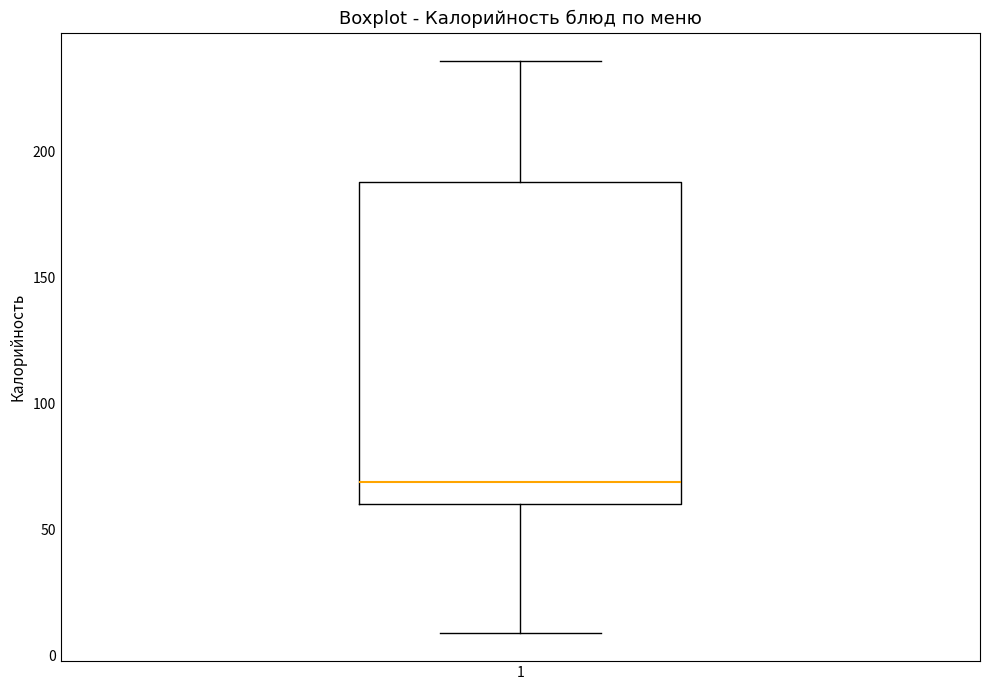

Read this box plot against the y-axis: the position of the median line, the range covered by the box, and the ends of both whiskers. The values are not printed on the chart, so give them approximately, as read against the axis.

median 70, box 60 to 190, whiskers 10 to 235